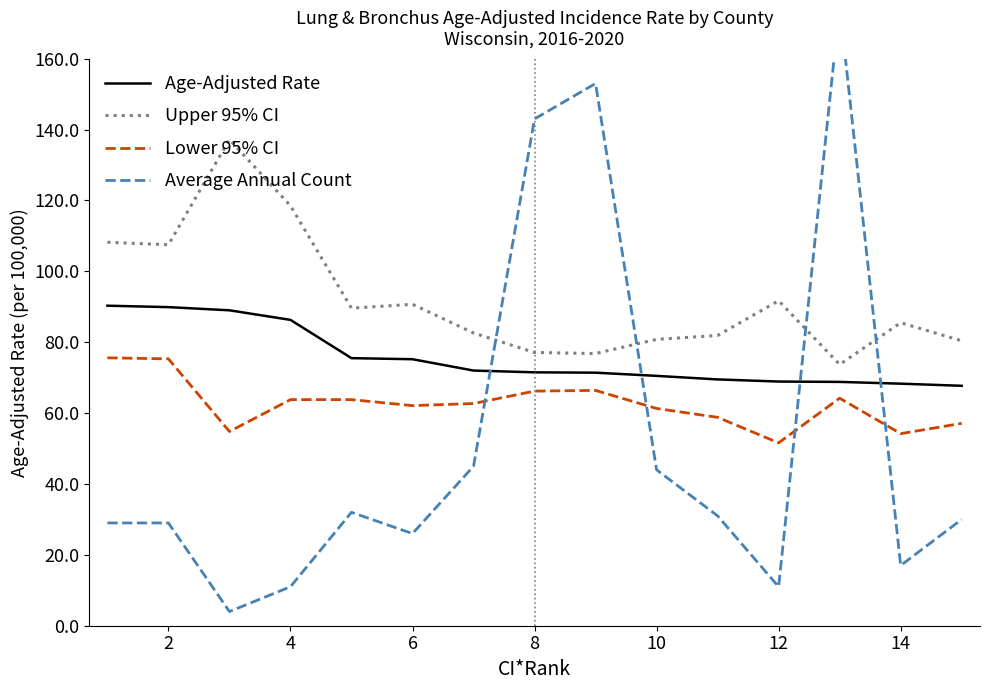

What are all the series names shown in the legend?

Age-Adjusted Rate, Upper 95% CI, Lower 95% CI, Average Annual Count